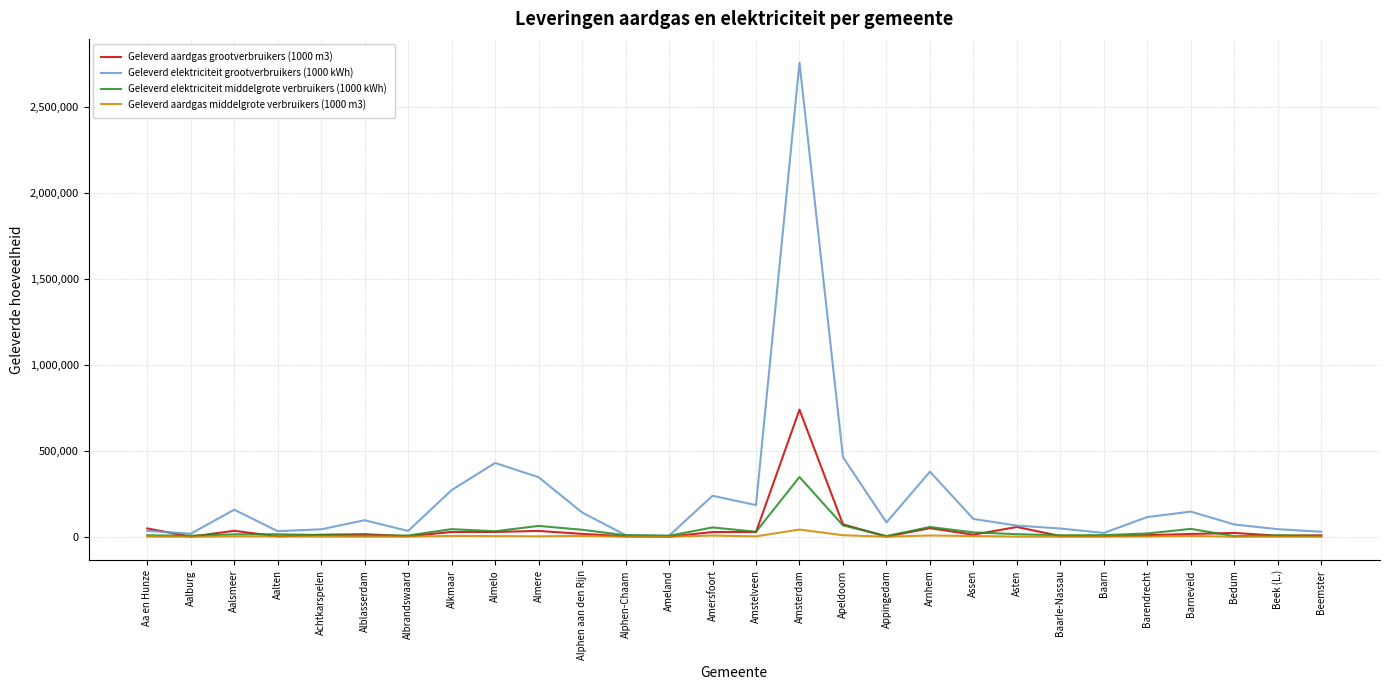

What are all the series names shown in the legend?

Geleverd aardgas grootverbruikers (1000 m3), Geleverd elektriciteit grootverbruikers (1000 kWh), Geleverd elektriciteit middelgrote verbruikers (1000 kWh), Geleverd aardgas middelgrote verbruikers (1000 m3)